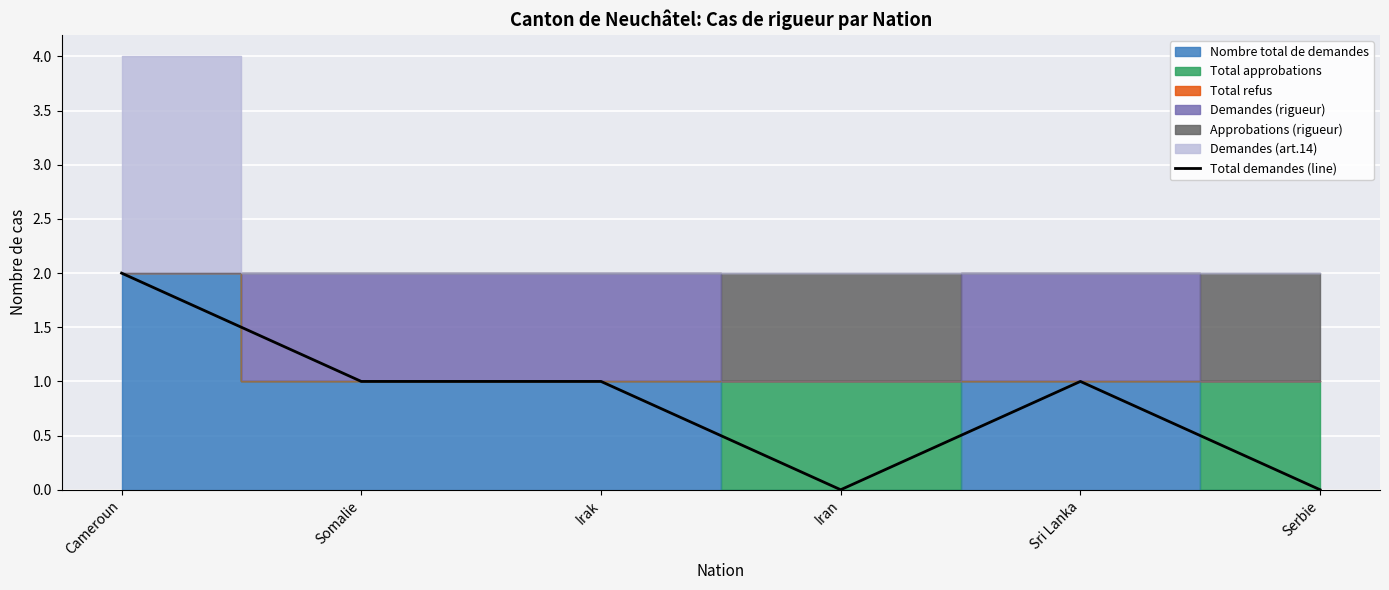

Reading left to right, extract all data points from this chart.

2	1	1	0	1	0